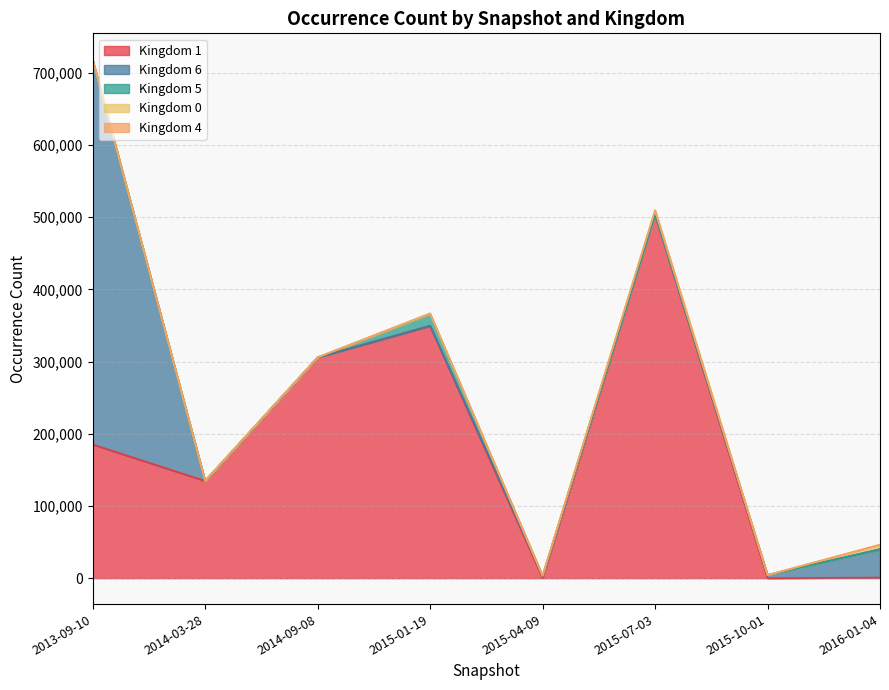

Which series has the largest total across all categories?

kingdom_1